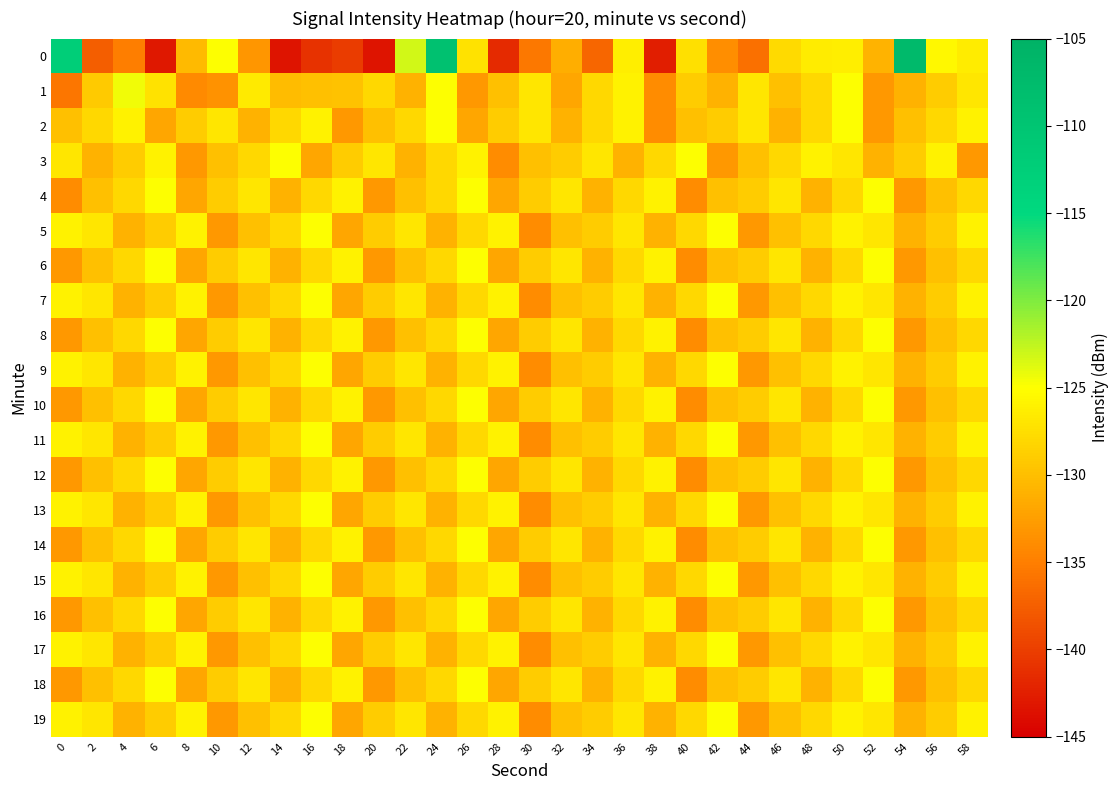

What is the total value across all series at 56?

-2580.5